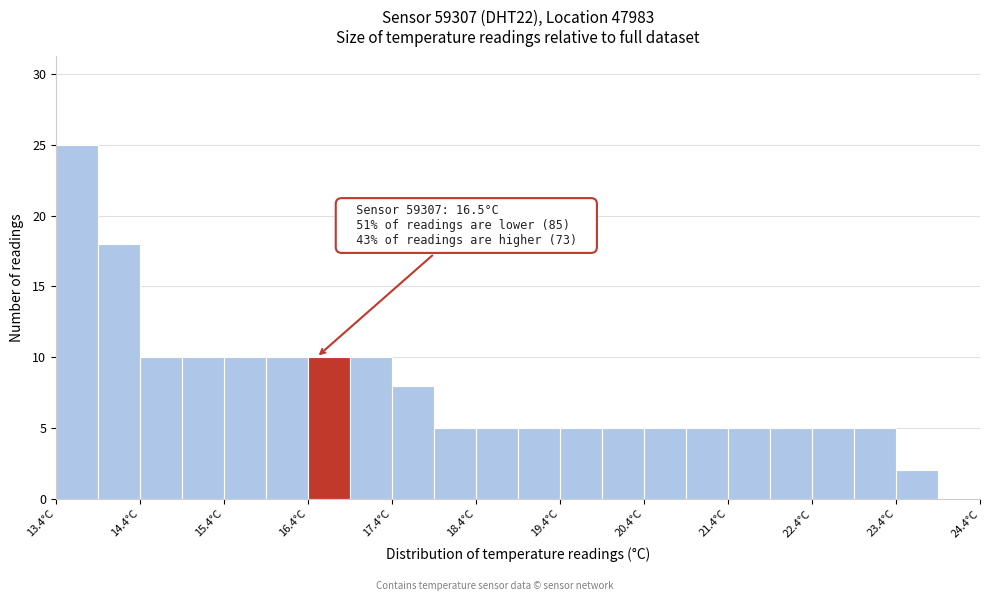

Which range on the x-axis has the tallest bar?

13.4 to 13.9